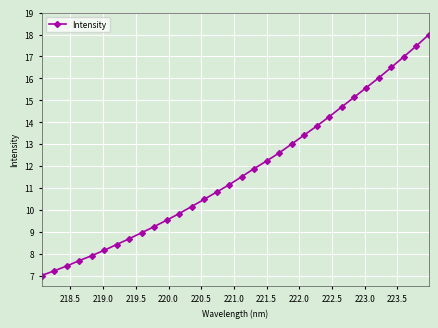

What is the maximum value shown in the chart?

18.0